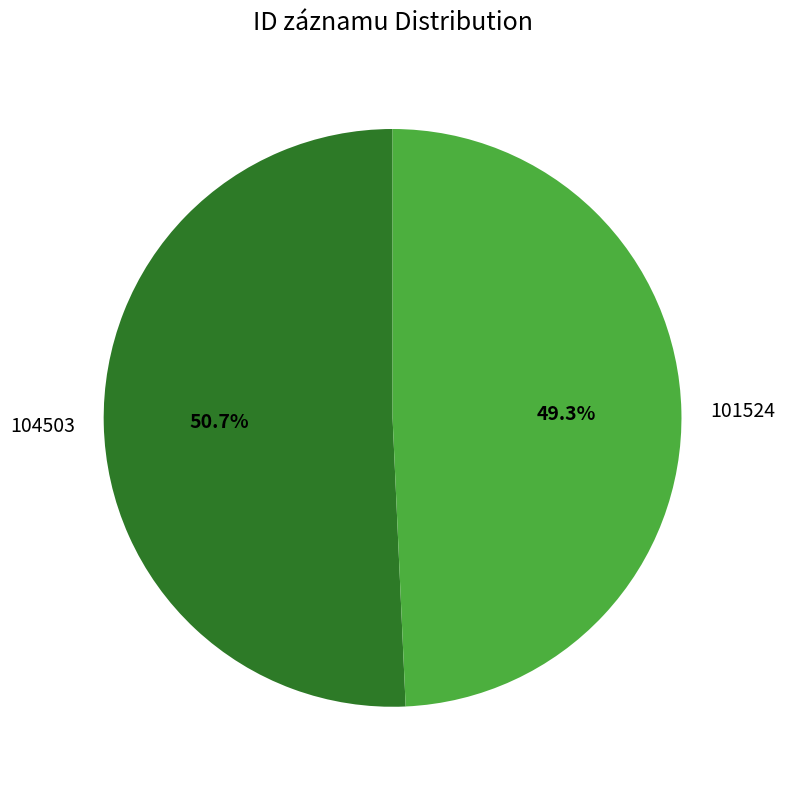

How many slices are in this pie chart?

2